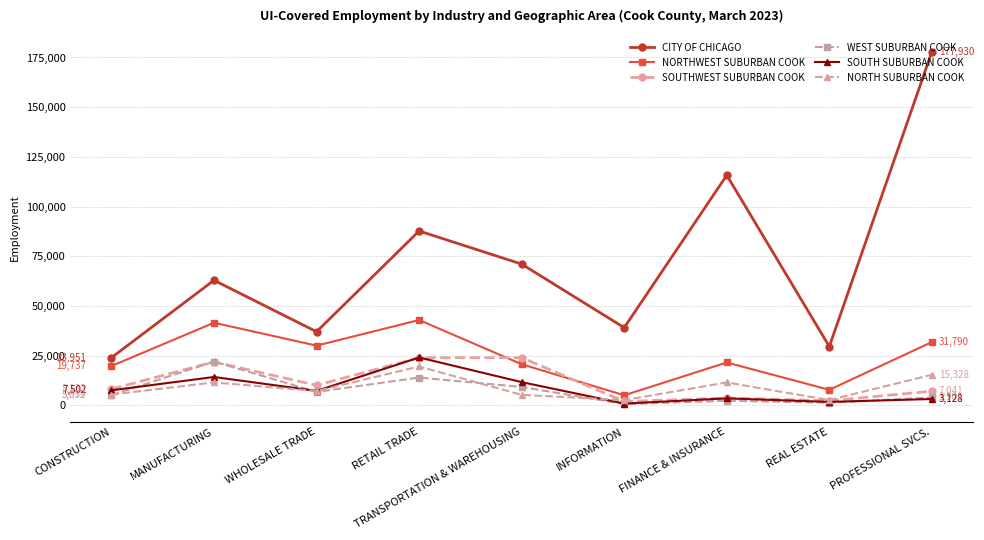

Which series changed the most between CONSTRUCTION and MANUFACTURING?

CITY OF CHICAGO